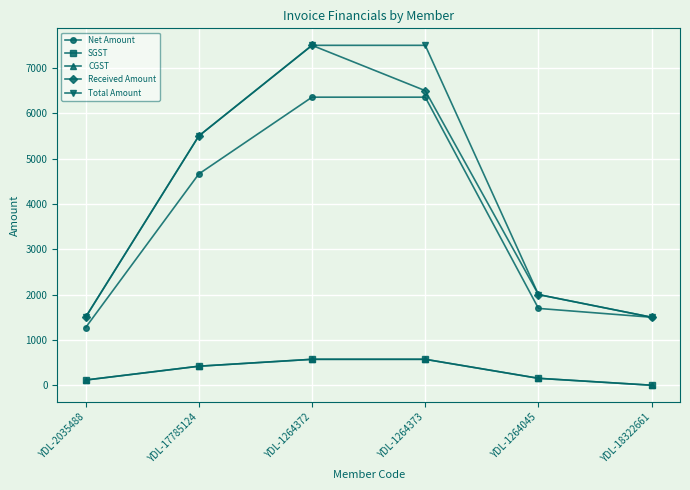

What is the maximum value for Net Amount?

6355.9